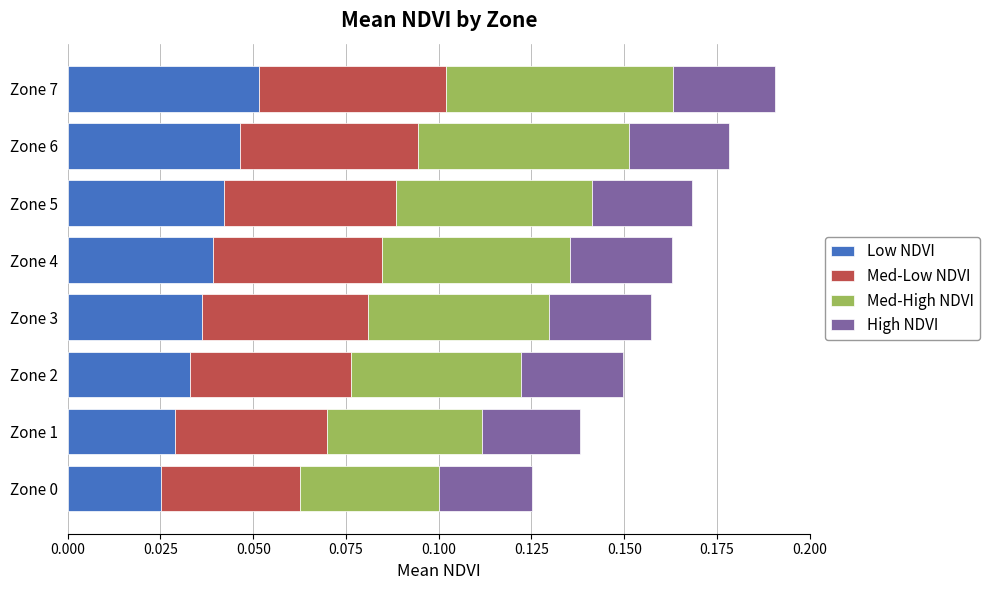

At which label does Low NDVI reach its peak?

Zone 7